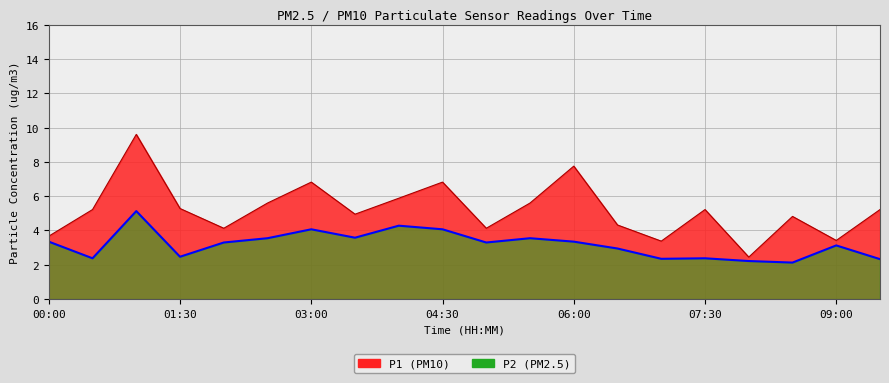

What is the value of the P1 point at the 9th from the left?

5.9